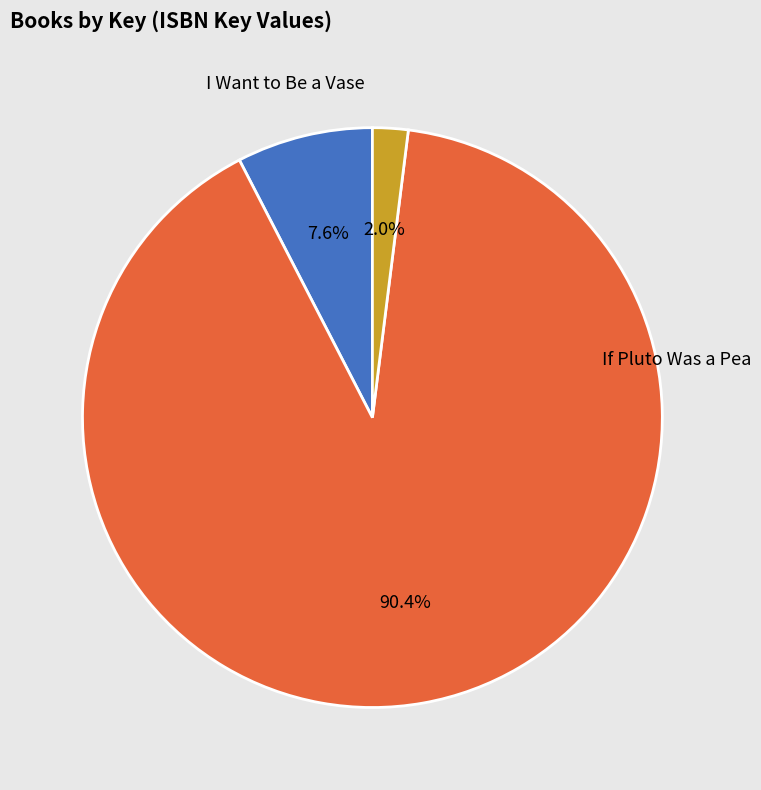

To the nearest percent, what is the combined percentage of If Pluto Was a Pea and I Want to Be a Vase?

98%